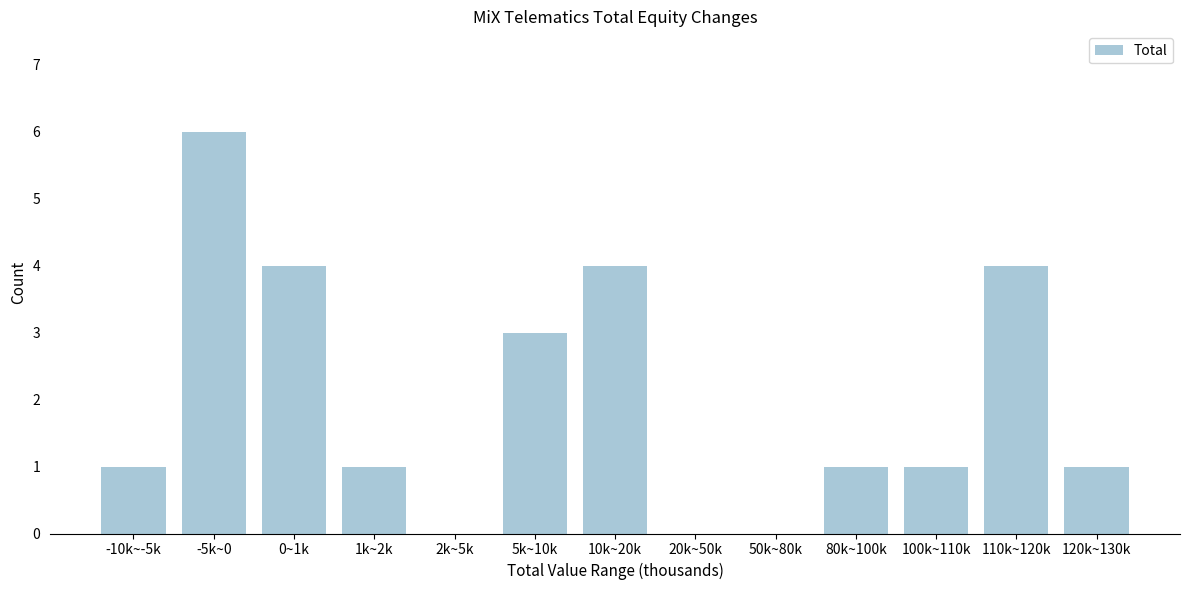

Reading left to right, what are all the values shown in this chart?

-10k~-5k=1	-5k~0=6	0~1k=4	1k~2k=1	2k~5k=0	5k~10k=3	10k~20k=4	20k~50k=0	50k~80k=0	80k~100k=1	100k~110k=1	110k~120k=4	120k~130k=1